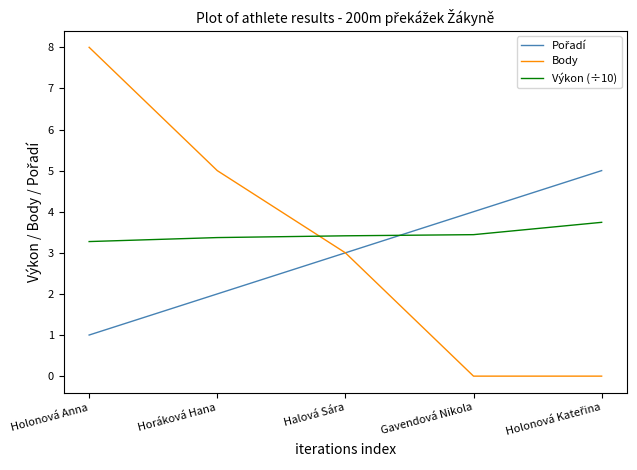

What is the spread (max minus min) of values at Holonová Anna?

7.0